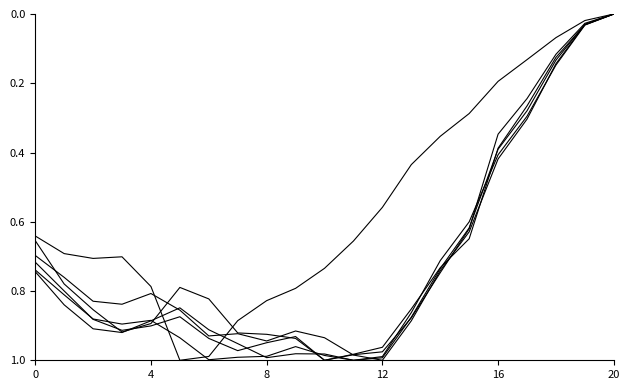

Is this an area chart (filled region under the line)?

No